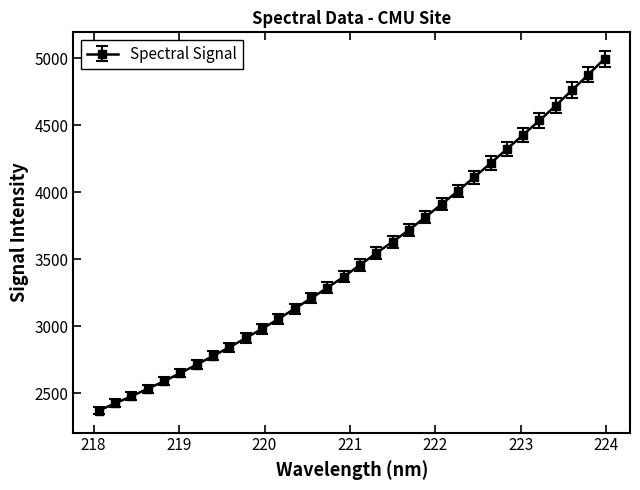

Count the number of values greater than 3457.

16